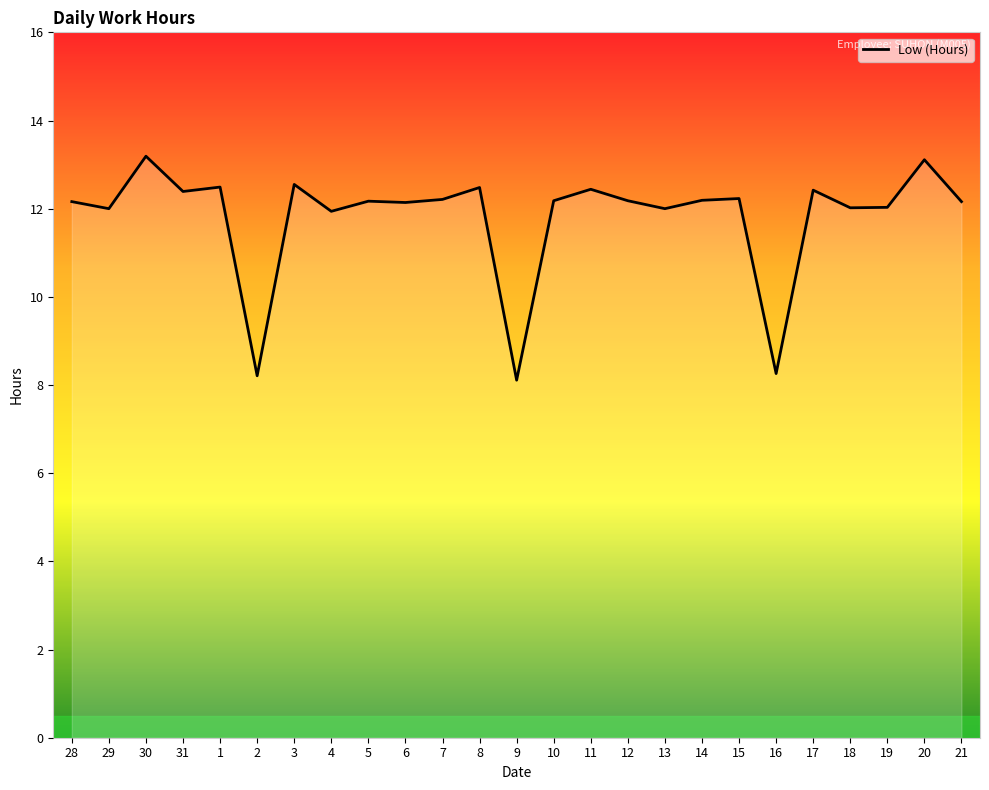

What is the minimum value shown in the chart?

8.1